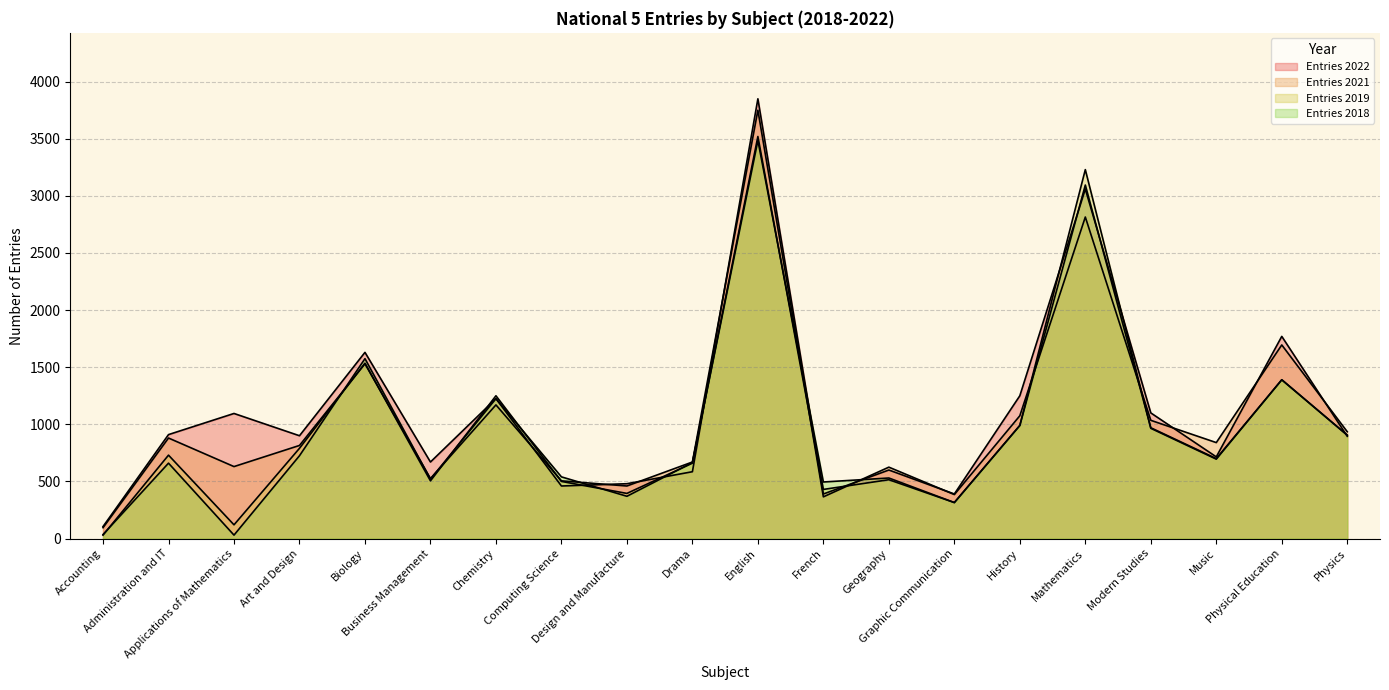

How many interior local valleys does the Entries 2019 series have?

6